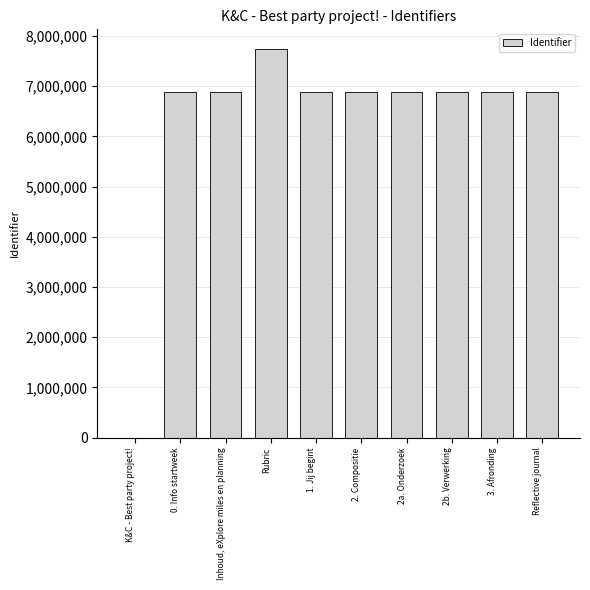

What is the greatest value displayed?

7746401